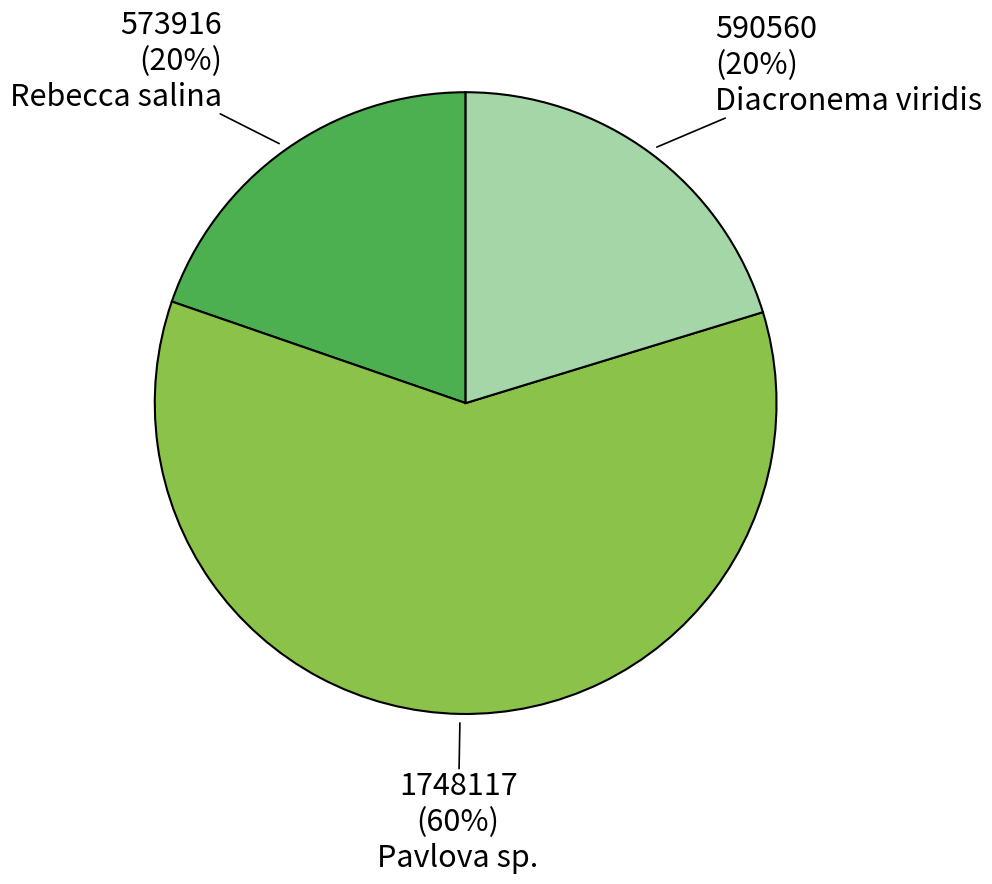

What percentage is the Pavlova sp. slice, to the nearest percent?

60%